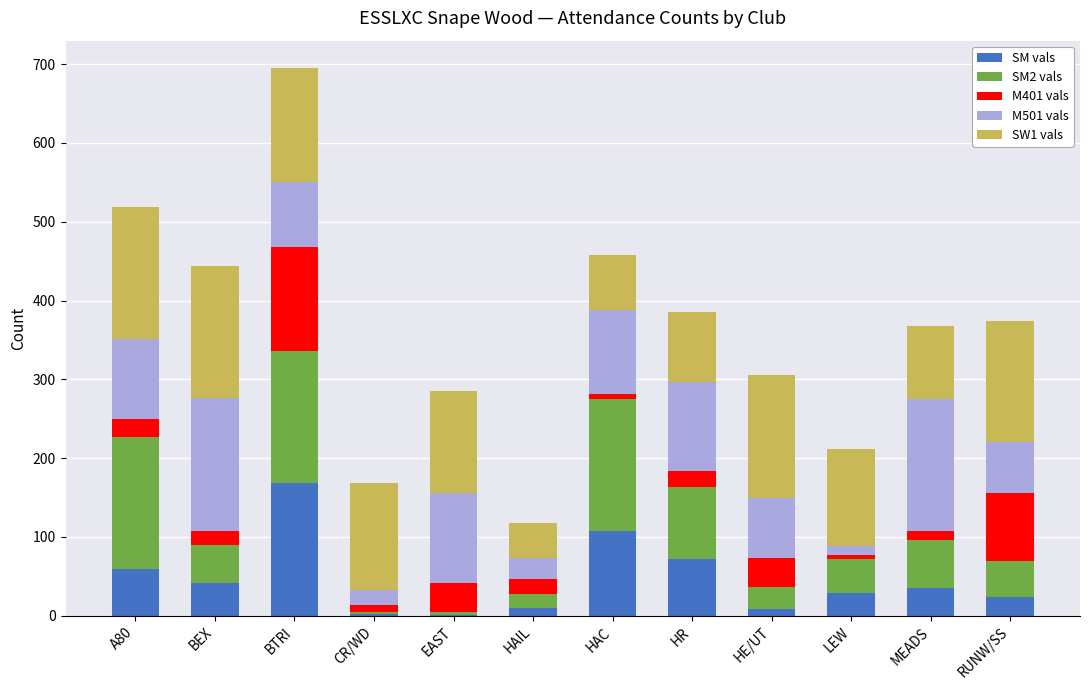

At which category is the sum across all series the highest?

BTRI